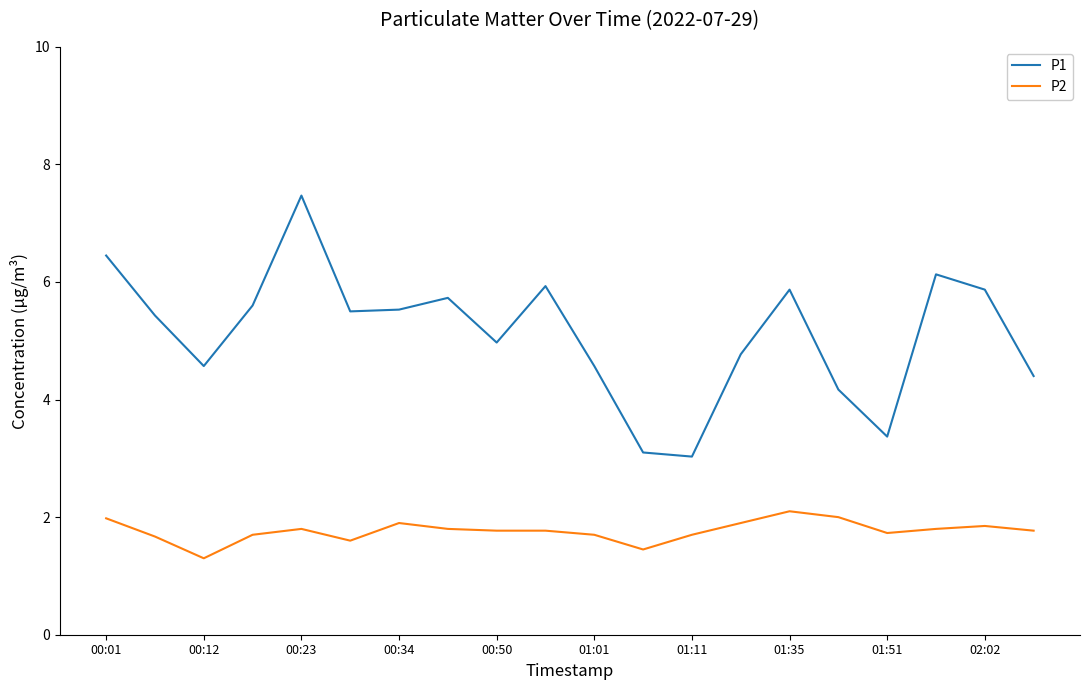

True or false: P2 and P1 cross at least once.

False